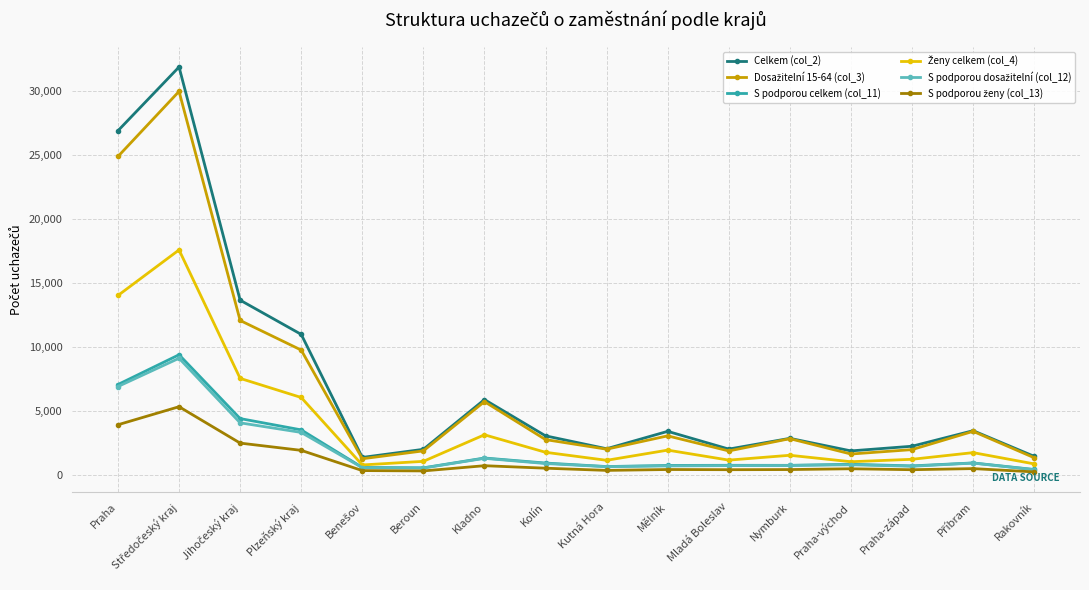

The S podporou celkem (col_11) series shows 945 at Kolín. True or false?

True